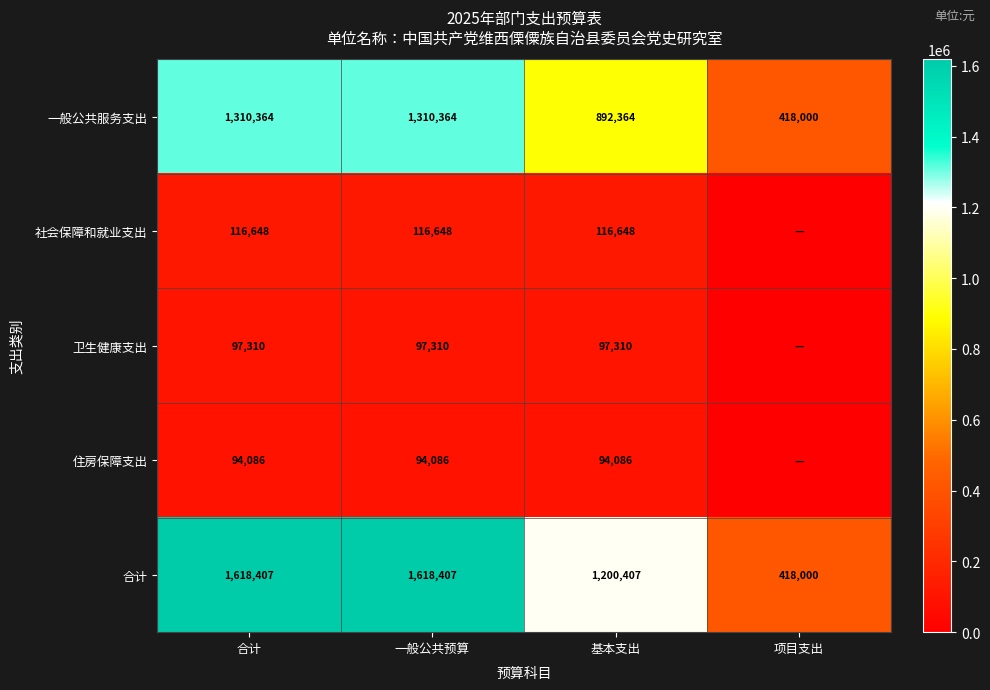

Rank the series at 基本支出 from lowest to highest value.

住房保障支出, 卫生健康支出, 社会保障和就业支出, 一般公共服务支出, 合计